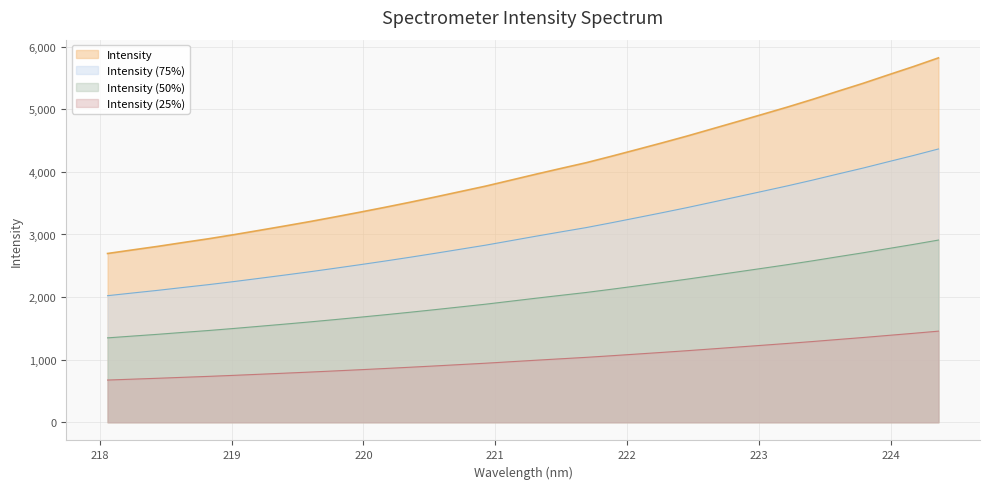

List the labels in order of value, largest first.

224.3616, 224.1709, 223.9802, 223.7895, 223.5987, 223.408, 223.2172, 223.0264, 222.8355, 222.6447, 222.4538, 222.263, 222.0721, 221.8812, 221.6902, 221.4993, 221.3083, 221.1174, 220.9264, 220.7354, 220.5444, 220.3533, 220.1623, 219.9712, 219.7801, 219.589, 219.3979, 219.2067, 219.0156, 218.8244, 218.6332, 218.442, 218.2508, 218.0596